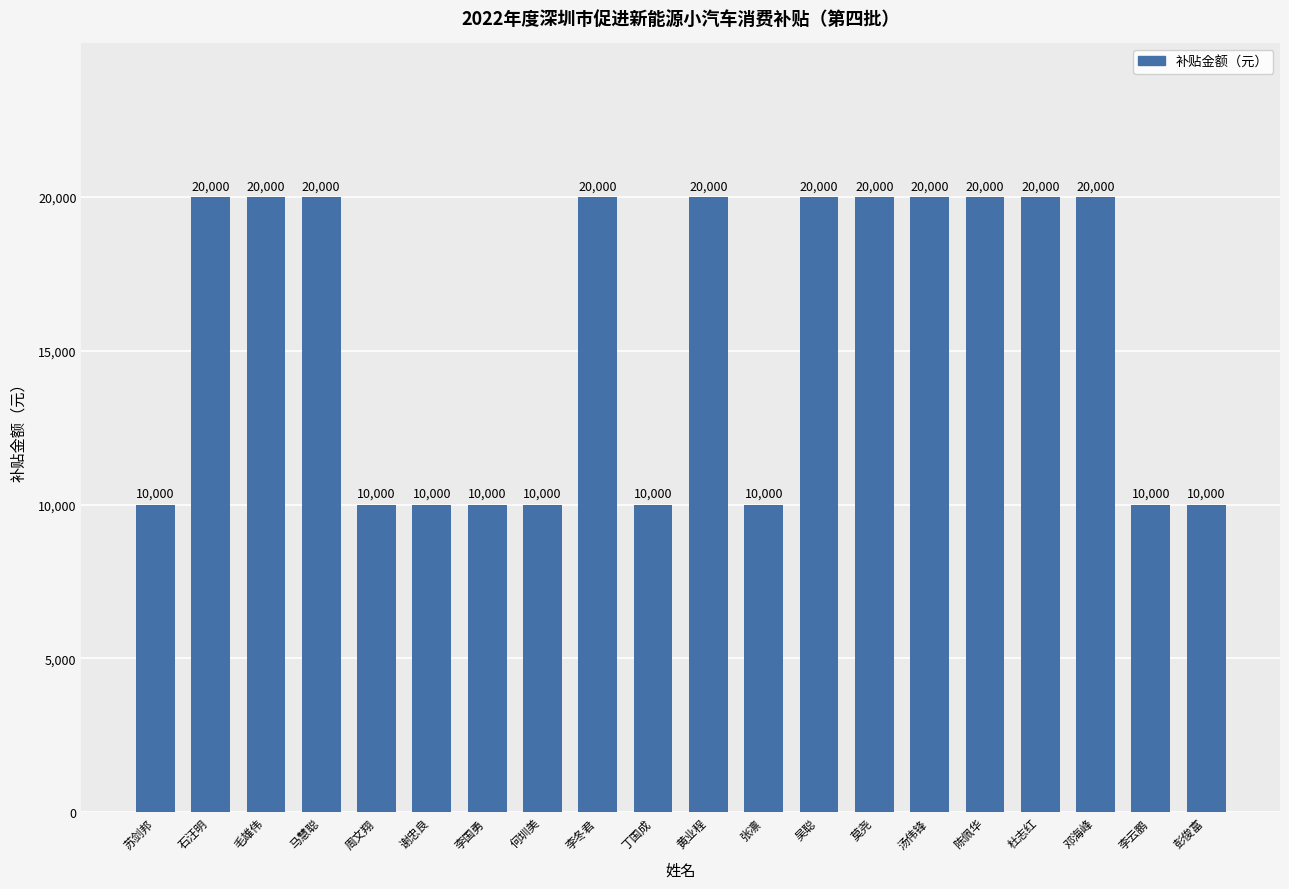

The value at 莫尧 is 8258. True or false?

False